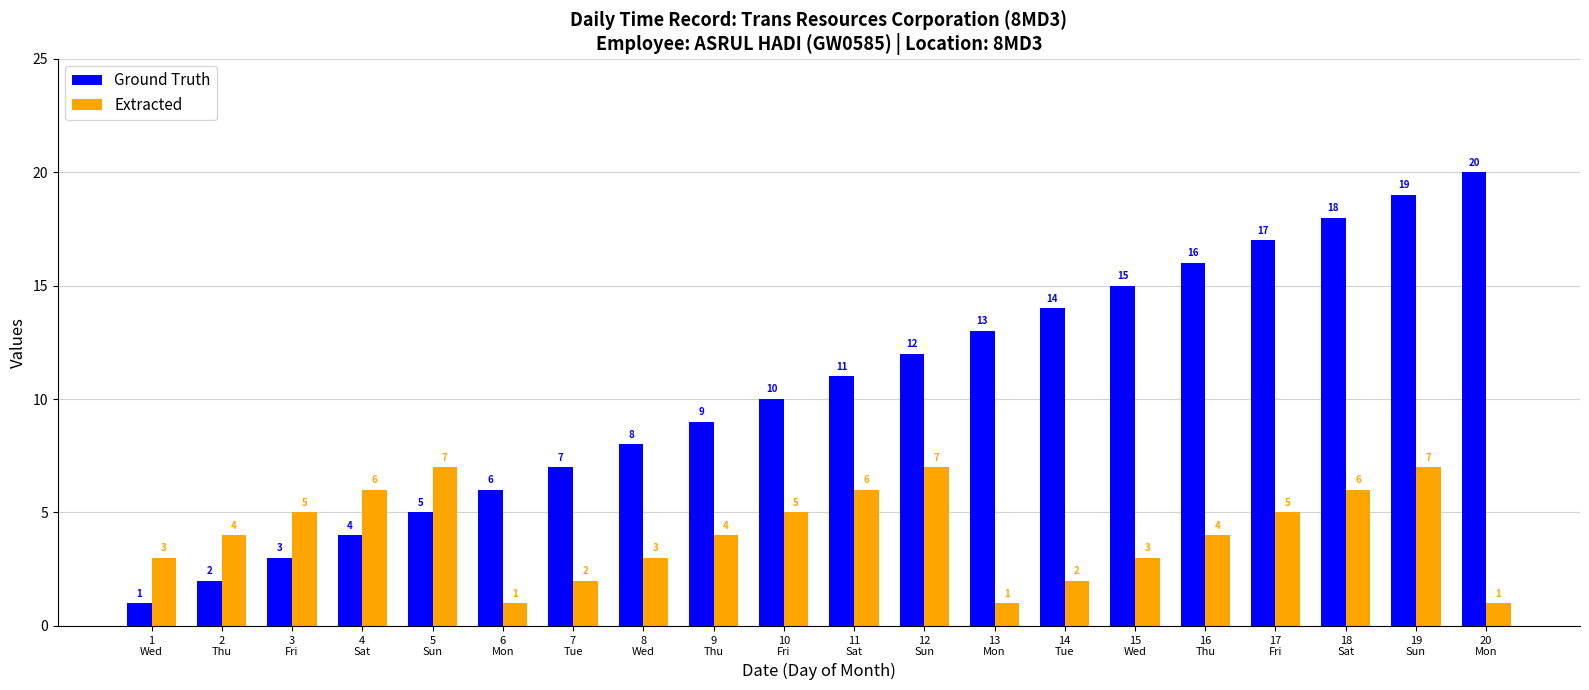

Which series has the largest total across all categories?

Ground Truth